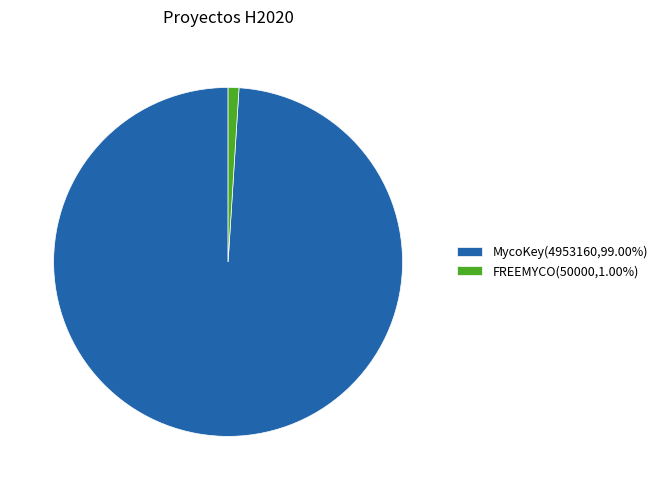

How many segments does this pie chart have?

2